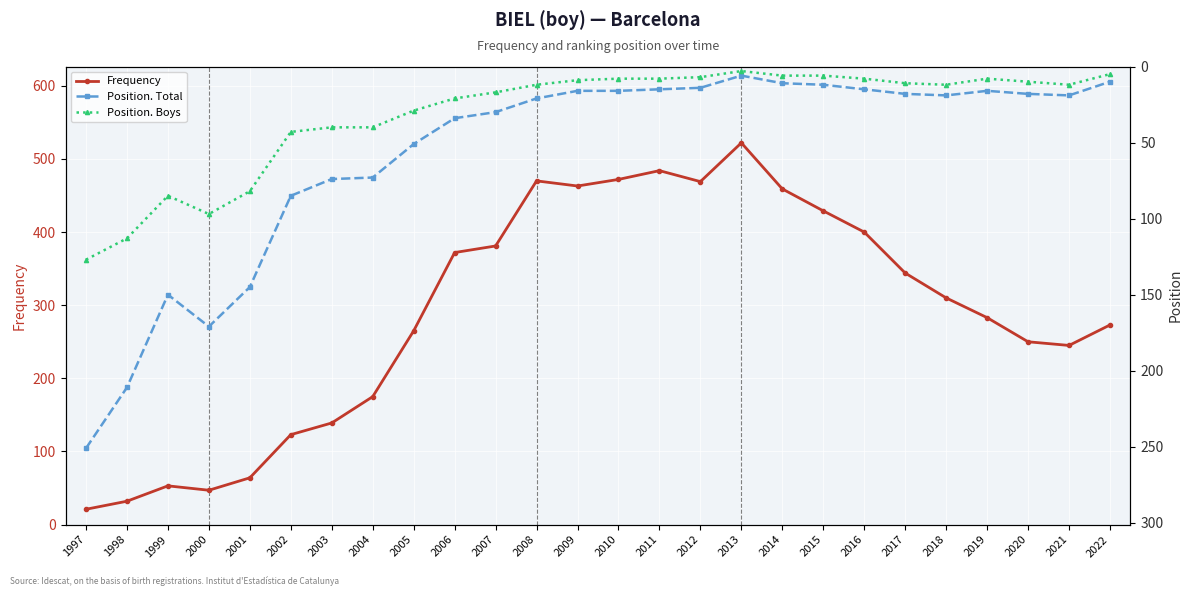

Reading left to right, what are all the values shown in this chart?

Frequency: 1997=21	1998=32	1999=53	2000=47	2001=64	2002=123	2003=139	2004=175	2005=265	2006=372	2007=381	2008=470	2009=463	2010=472	2011=484	2012=469	2013=522	2014=459	2015=429	2016=400	2017=344	2018=310	2019=283	2020=250	2021=245	2022=273
Position. Total: 1997=251	1998=211	1999=150	2000=171	2001=145	2002=85	2003=74	2004=73	2005=51	2006=34	2007=30	2008=21	2009=16	2010=16	2011=15	2012=14	2013=6	2014=11	2015=12	2016=15	2017=18	2018=19	2019=16	2020=18	2021=19	2022=10
Position. Boys: 1997=127	1998=113	1999=85	2000=97	2001=82	2002=43	2003=40	2004=40	2005=29	2006=21	2007=17	2008=12	2009=9	2010=8	2011=8	2012=7	2013=3	2014=6	2015=6	2016=8	2017=11	2018=12	2019=8	2020=10	2021=12	2022=5